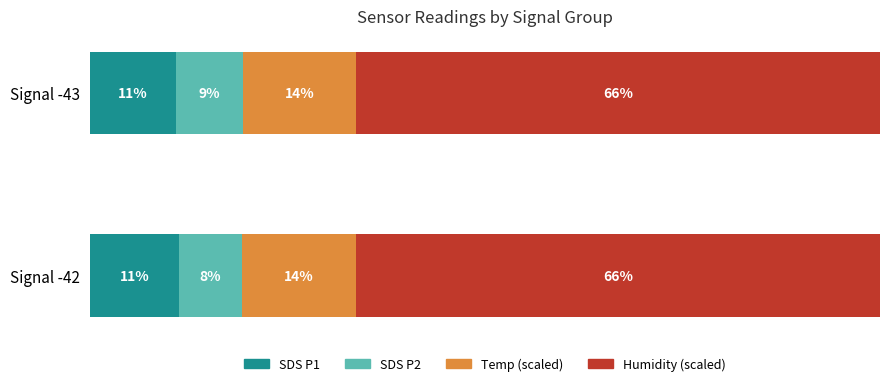

What are all the series names shown in the legend?

SDS P1, SDS P2, Temp (scaled), Humidity (scaled)